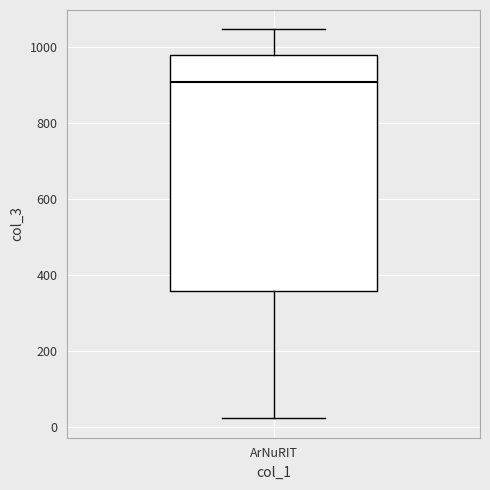

Read this box plot against the y-axis: the position of the median line, the range covered by the box, and the ends of both whiskers. The values are not printed on the chart, so give them approximately, as read against the axis.

median 900, box 360 to 980, whiskers 20 to 1040